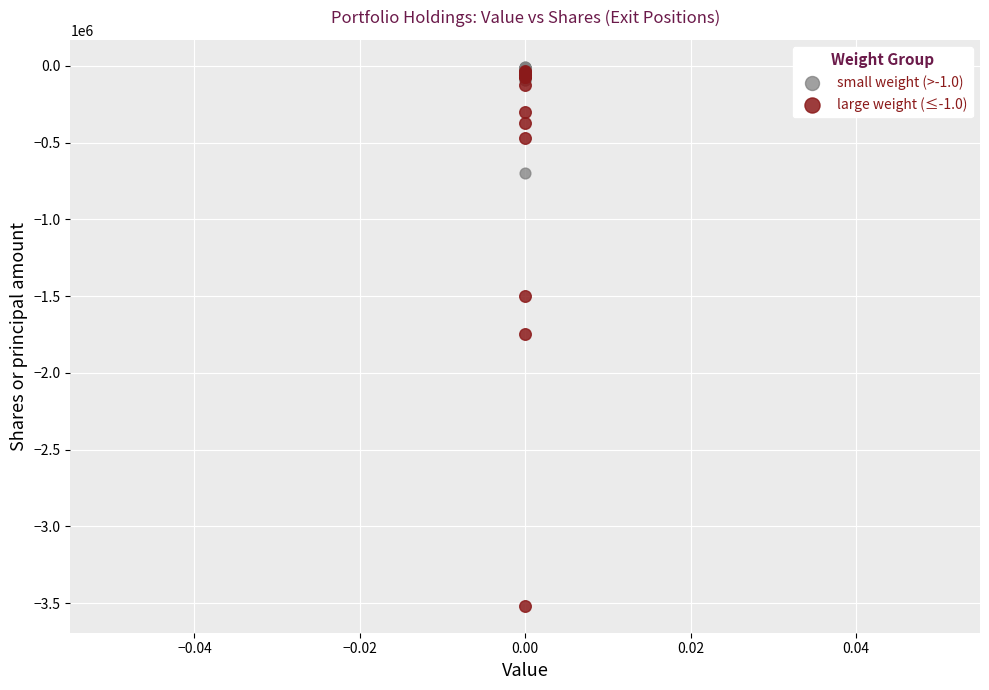

Which series reaches the minimum Y coordinate?

large weight (≤-1.0)